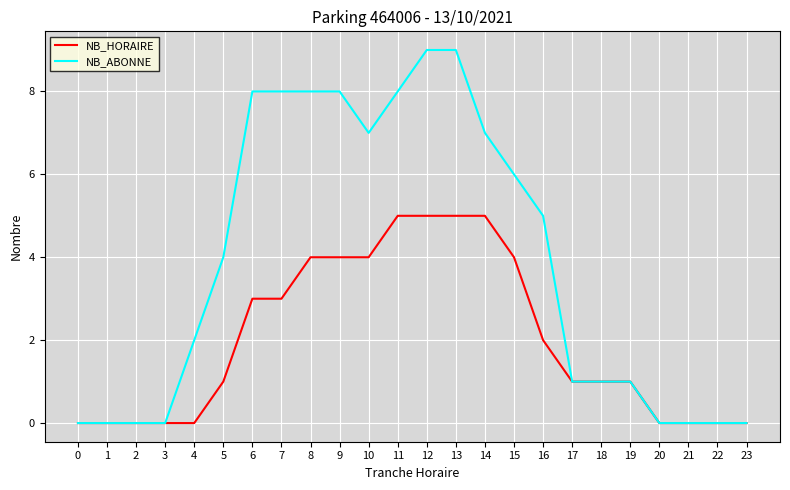

Is the value of NB_HORAIRE at 11 greater than the value of NB_ABONNE at 6?

No